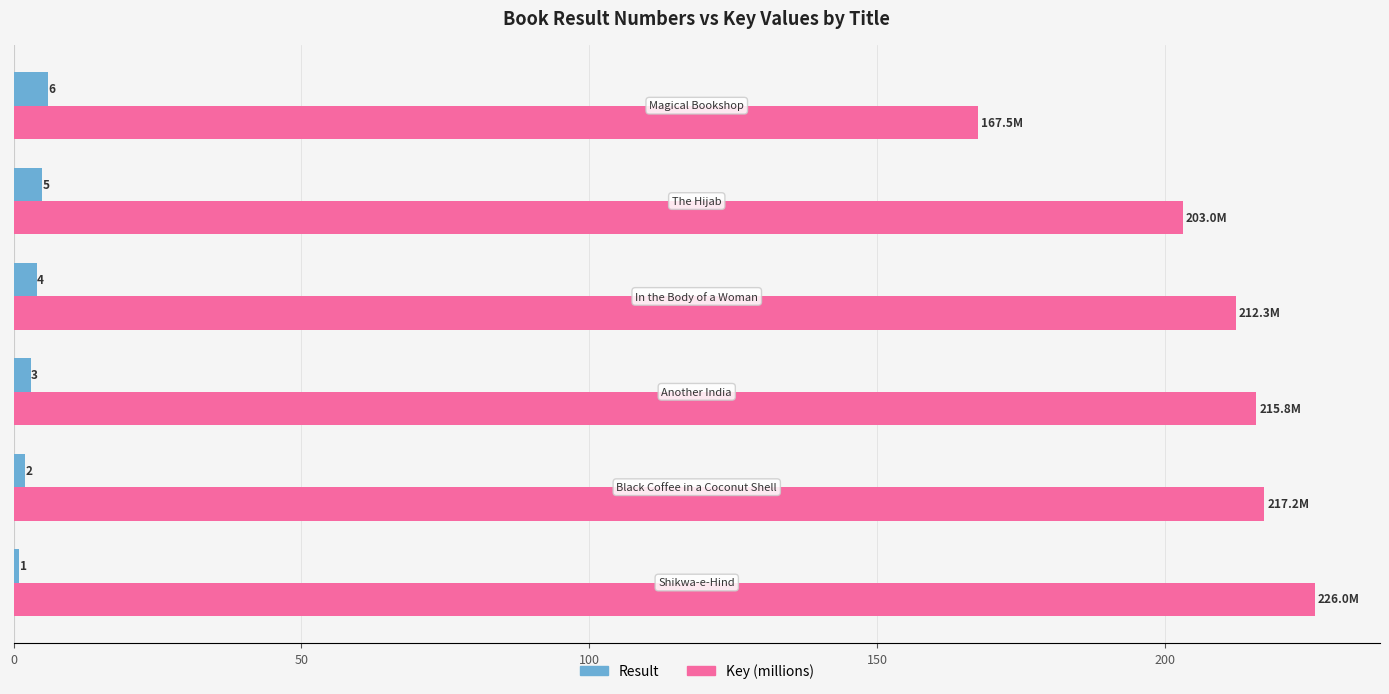

What is the maximum value for Result?

6.0